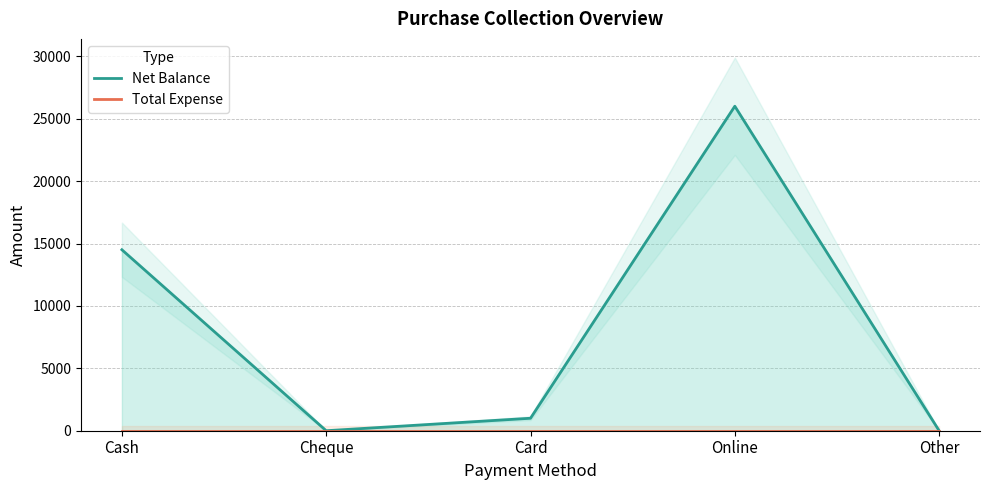

At which label does Total Expense reach its minimum?

Cash